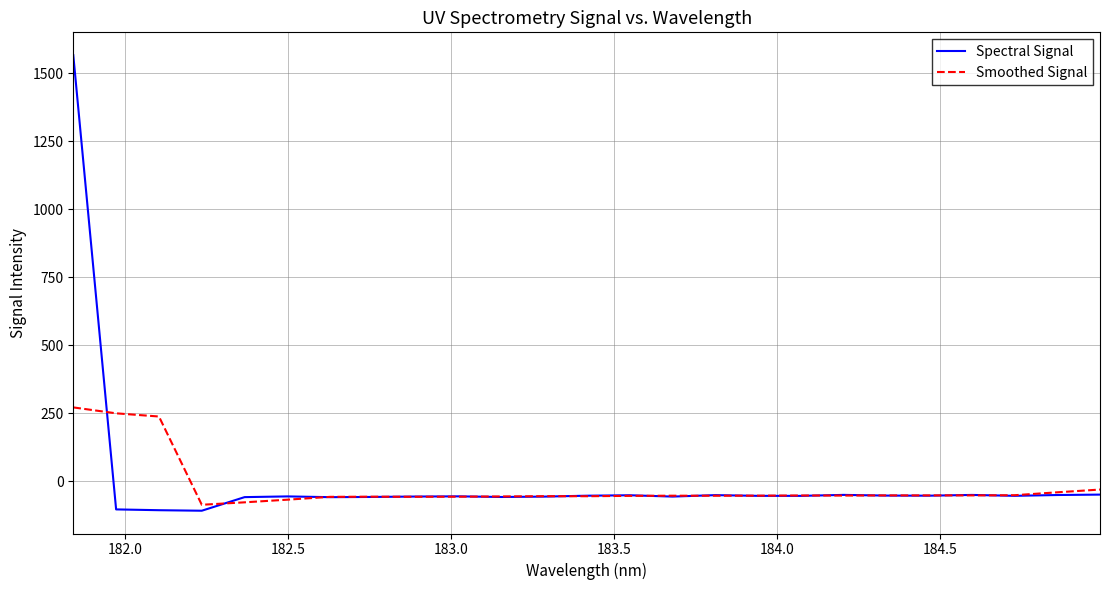

Which series has the largest range (max minus min)?

Spectral Signal